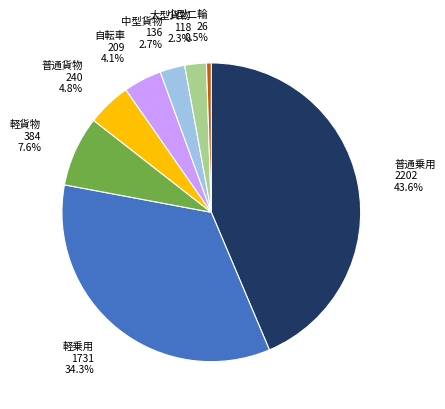

How much of the chart is everything except 小型二輪?

99.5%